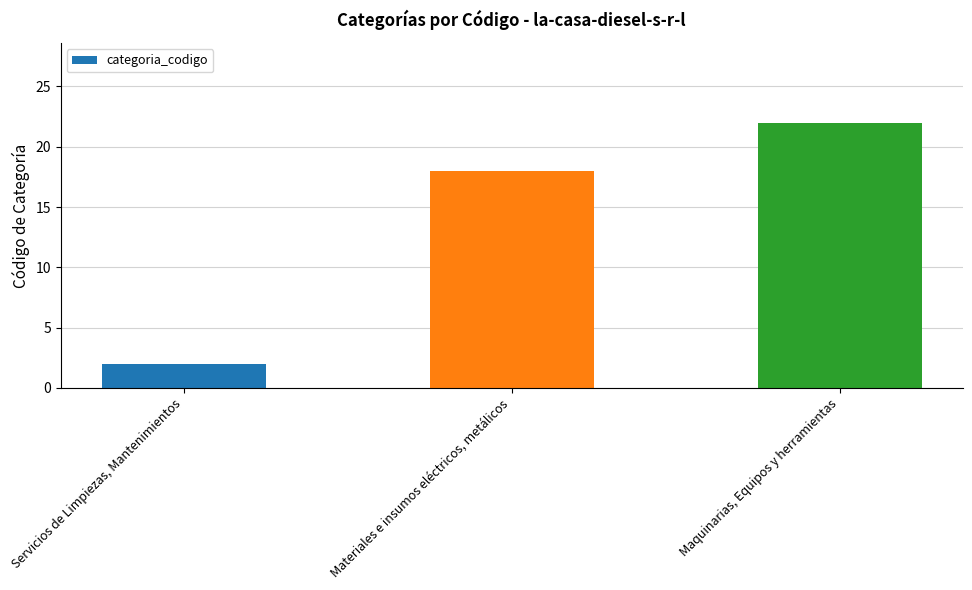

True or false: the data shows 37 at Maquinarias, Equipos y herramientas.

False